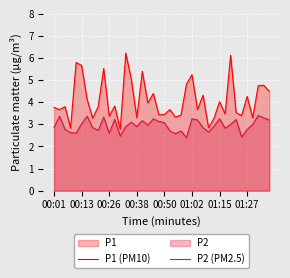

What is the minimum value for P1 (PM10)?

2.8